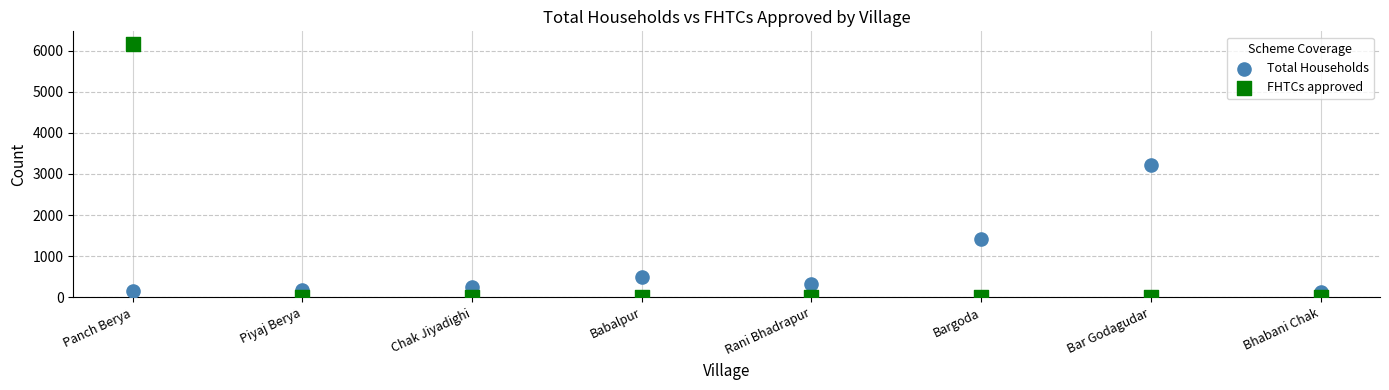

Across all data points, what is the range of Y values (max minus min)?

6158